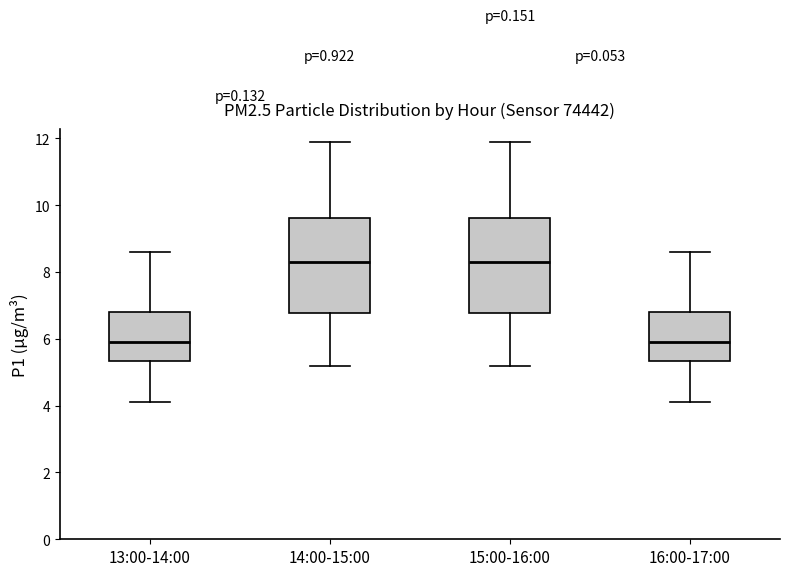

Reading left to right, transcribe this box plot: for each box, give where its median line is, the range the box spans, and where its two whiskers end, as read against the y-axis. The values are not printed on the chart, so give them approximately, as read against the axis.

13:00-14:00: median 6.0, box 5.4 to 6.8, whiskers 4.2 to 8.6
14:00-15:00: median 8.4, box 6.8 to 9.6, whiskers 5.2 to 12.0
15:00-16:00: median 8.4, box 6.8 to 9.6, whiskers 5.2 to 12.0
16:00-17:00: median 6.0, box 5.4 to 6.8, whiskers 4.2 to 8.6